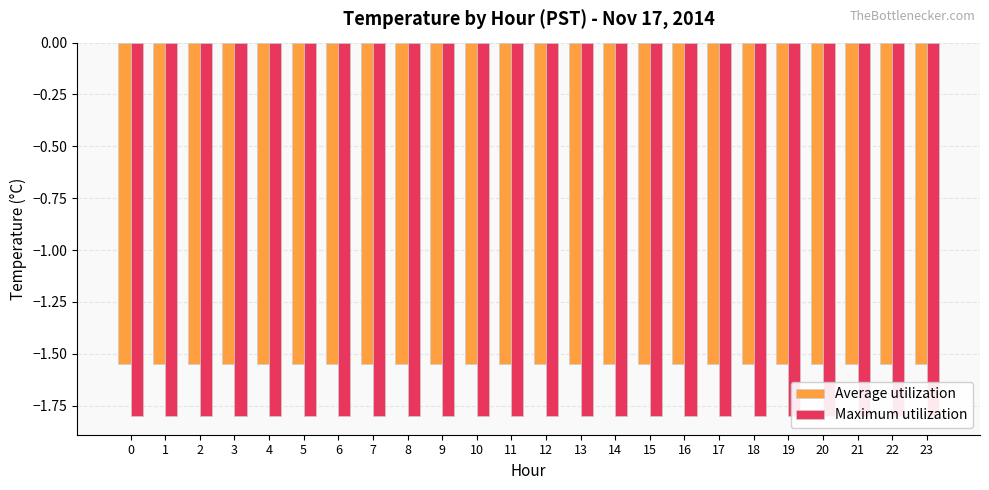

Is it true that Average utilization equals -0.5 at 22?

False